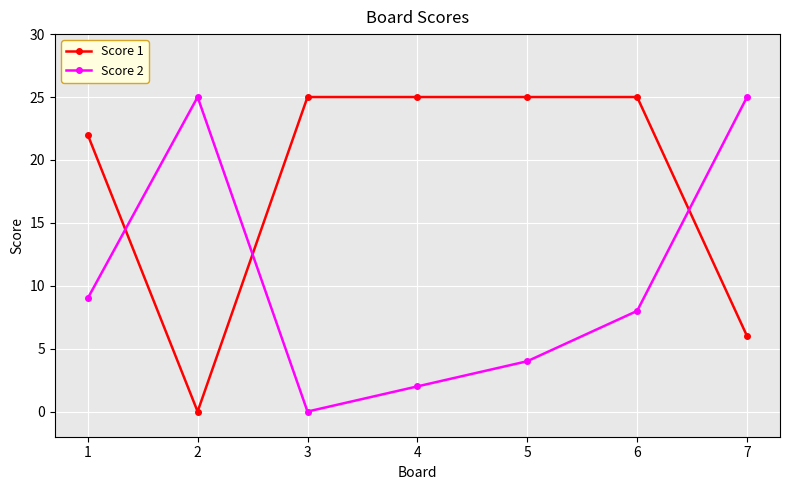

At which category does Score 2 reach its first local valley?

3